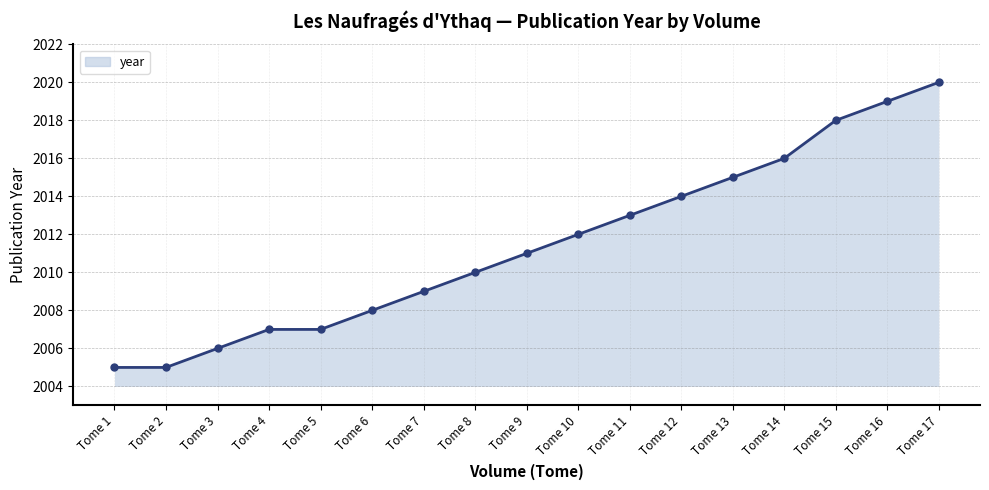

Approximately how many times larger is the value at Tome 15 compared to Tome 10?

1.0